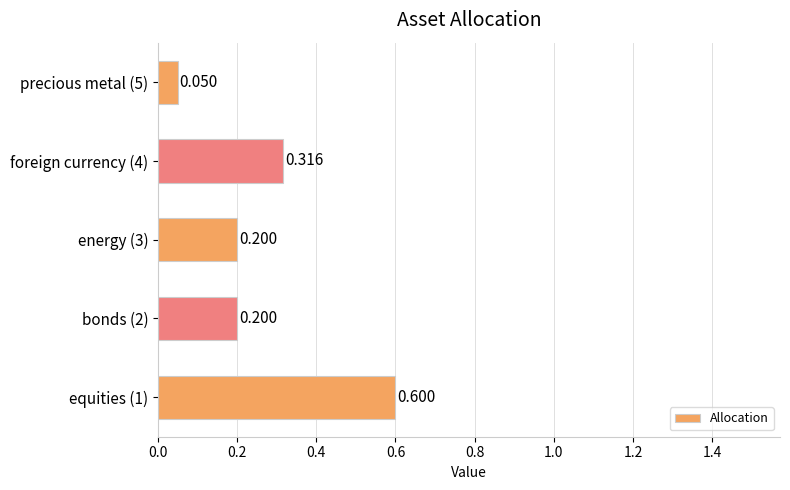

How many data points does each series have?

5